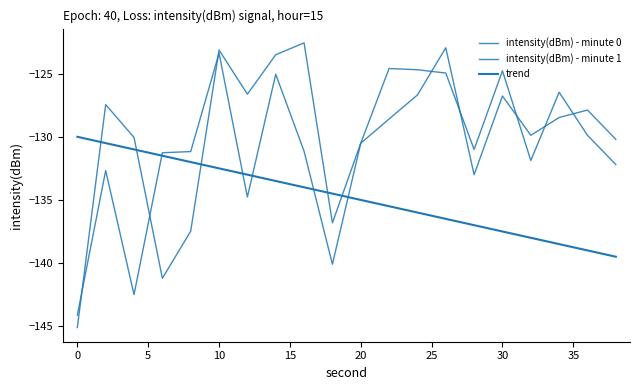

How many lines are shown in the chart?

3